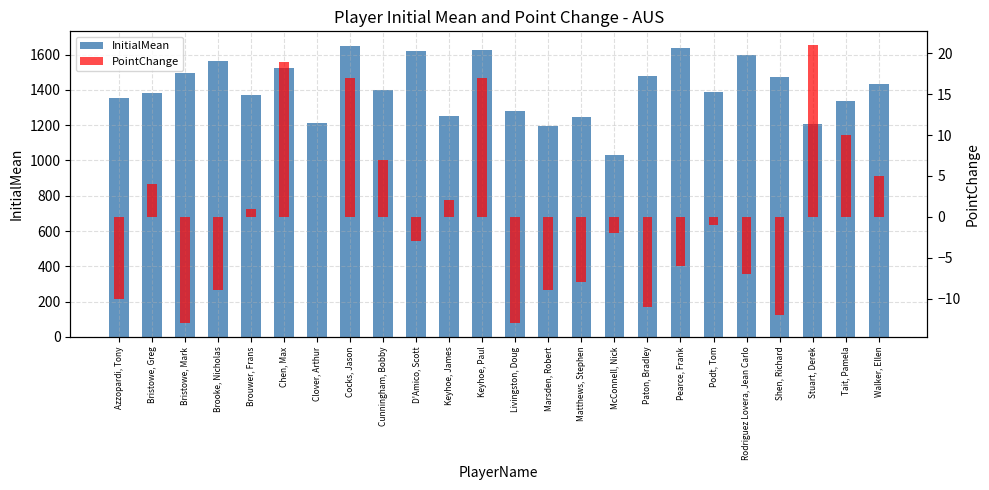

How many data points in PointChange are above -1?

11